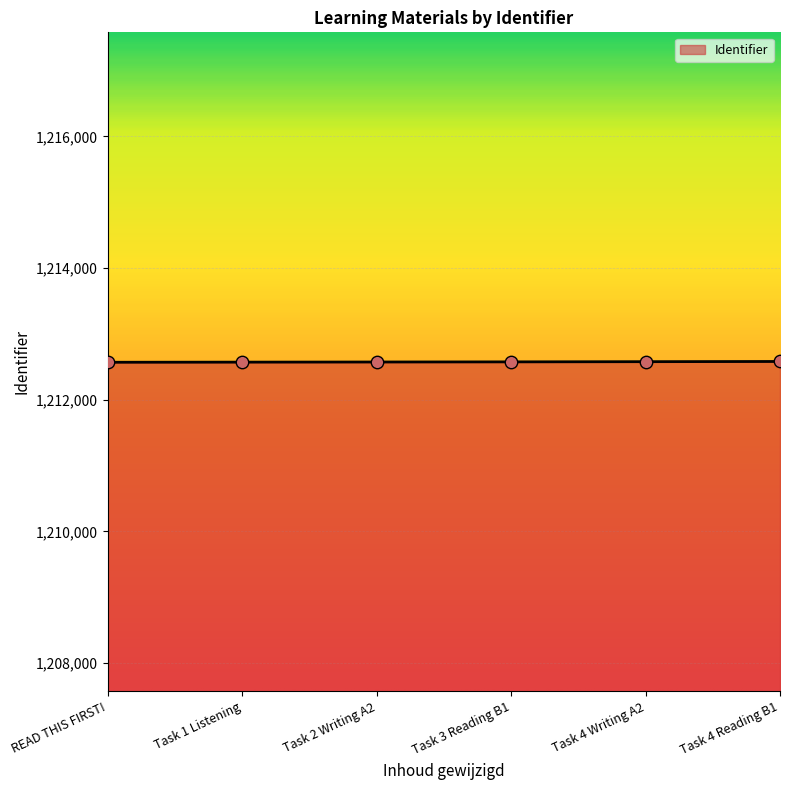

Approximately how many times larger is the value at Task 2 Writing A2 compared to Task 1 Listening?

1.0